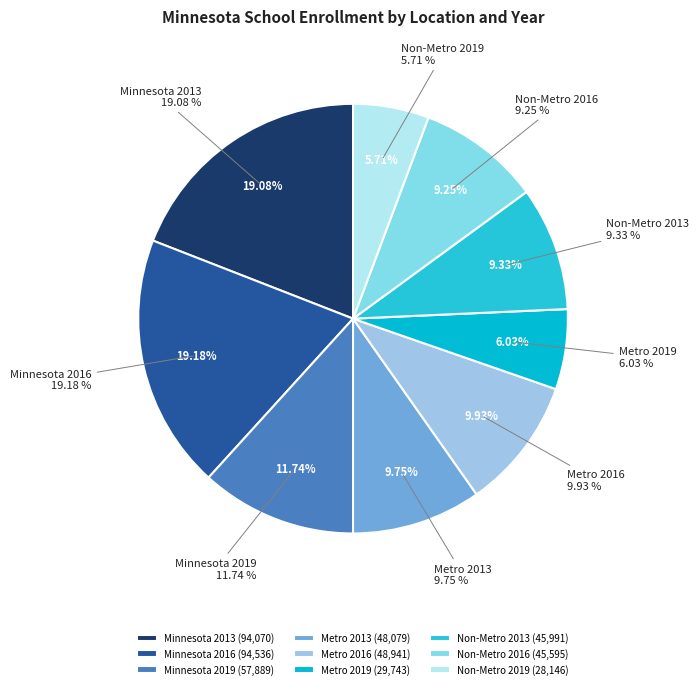

To the nearest percent, what is the average slice percentage?

11%